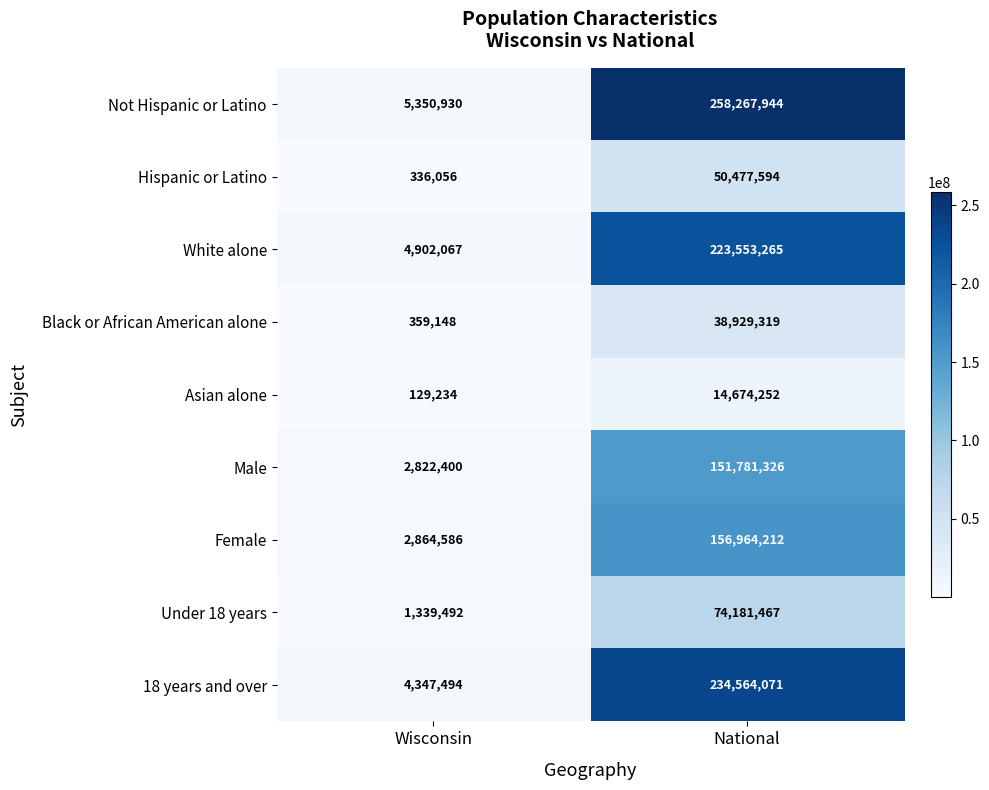

Count the number of categories in the chart.

2